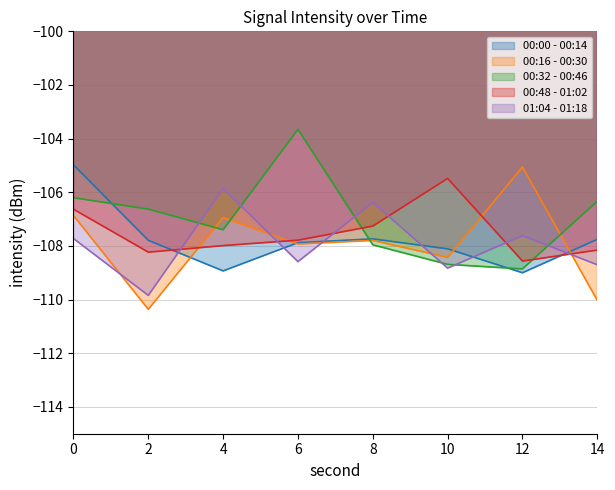

How many data points does each series have?

8